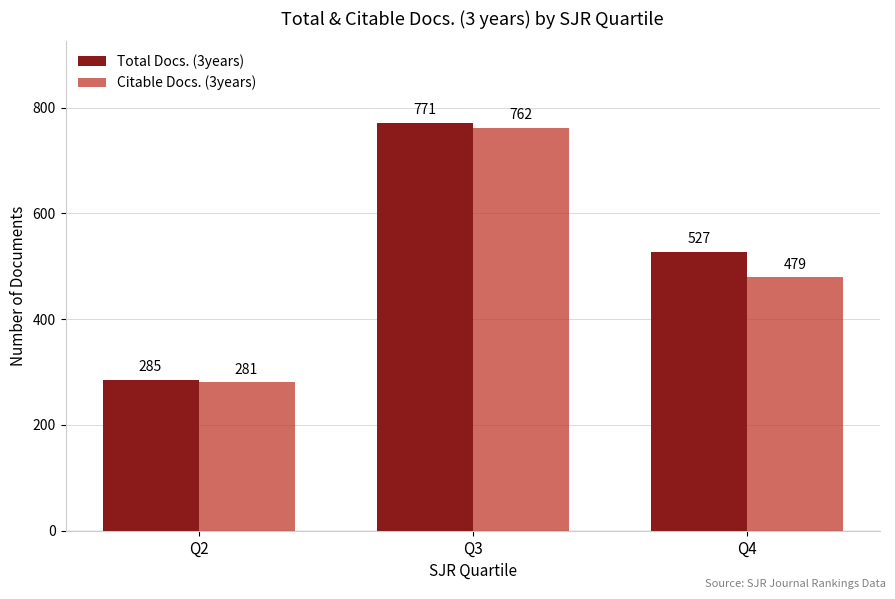

What is the sum of all Total Docs. (3years) values?

1583